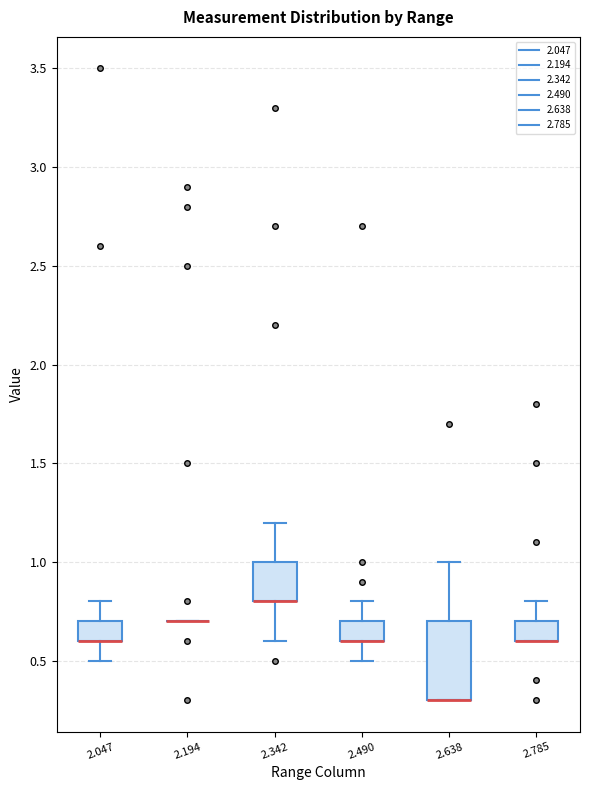

Where is the lower edge of the box at x = 2.785 on the y-axis? The values are not printed on the chart, so give them approximately, as read against the axis.

0.6